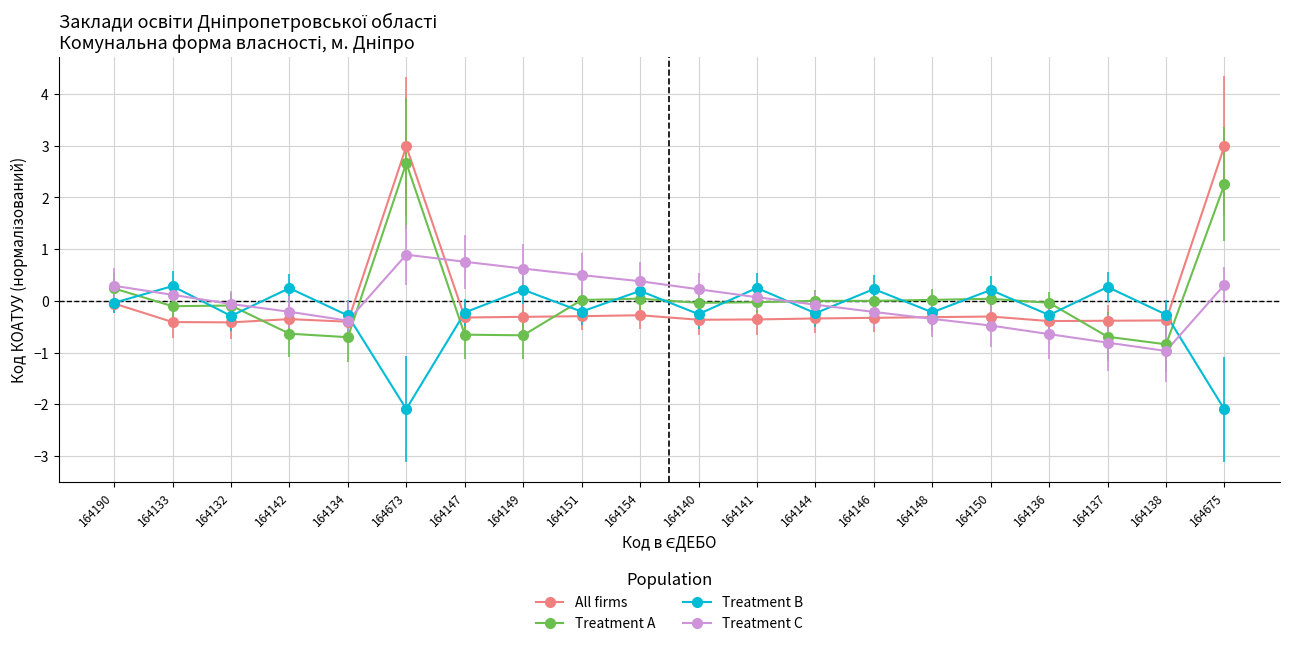

True or false: All firms has a value of -0.4 at 164132.

True